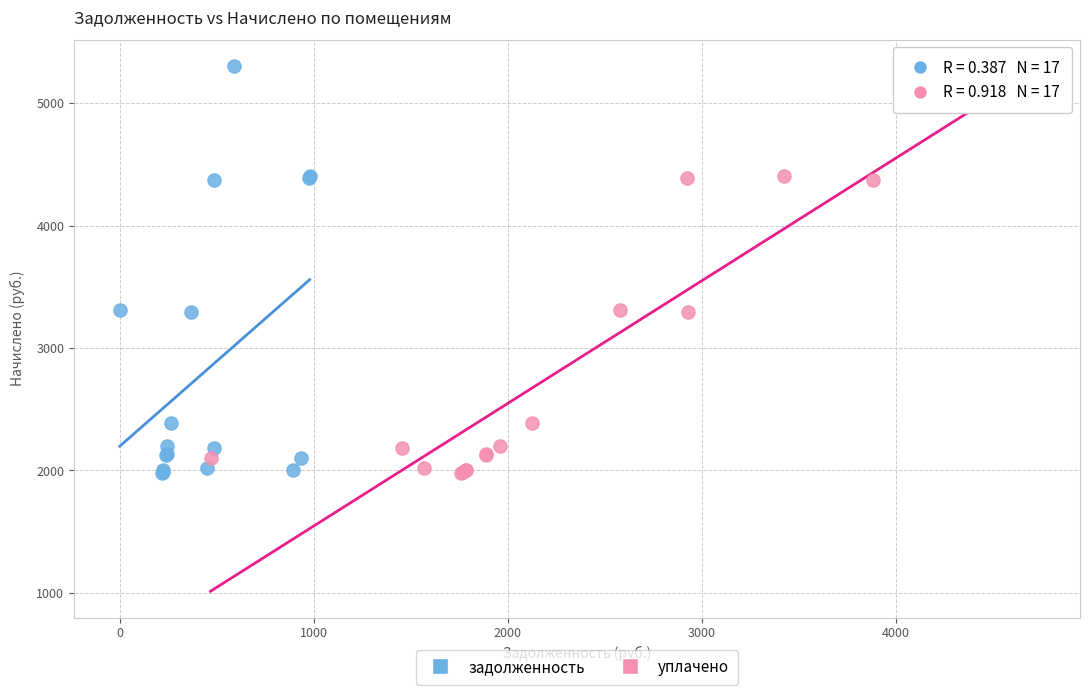

What are all the series names shown in the legend?

задолженность, уплачено